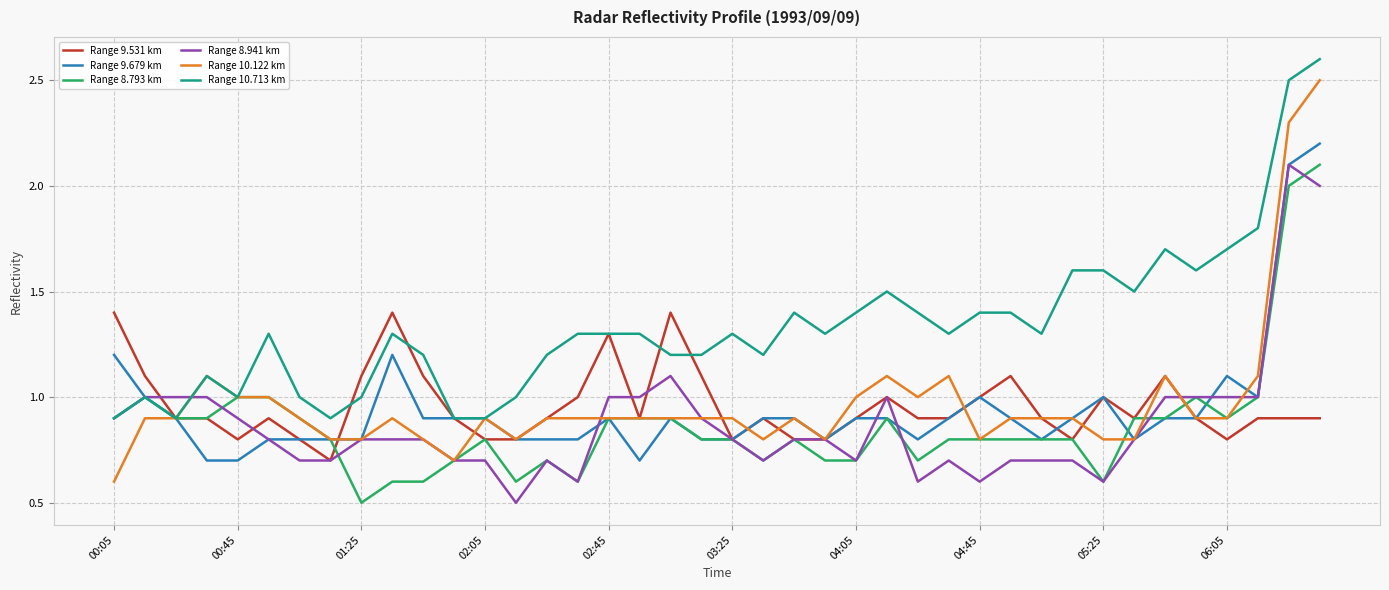

Which series has the largest range (max minus min)?

Range 10.122 km